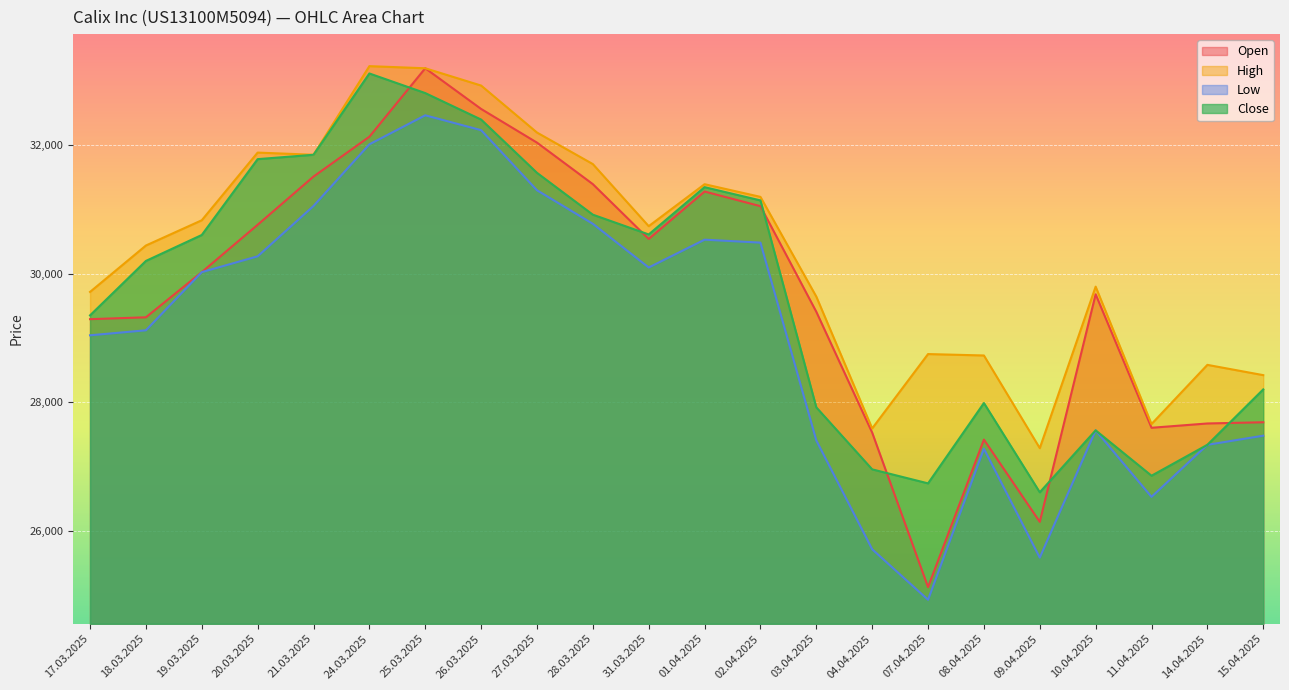

Where is the first local minimum for Open?

31.03.2025